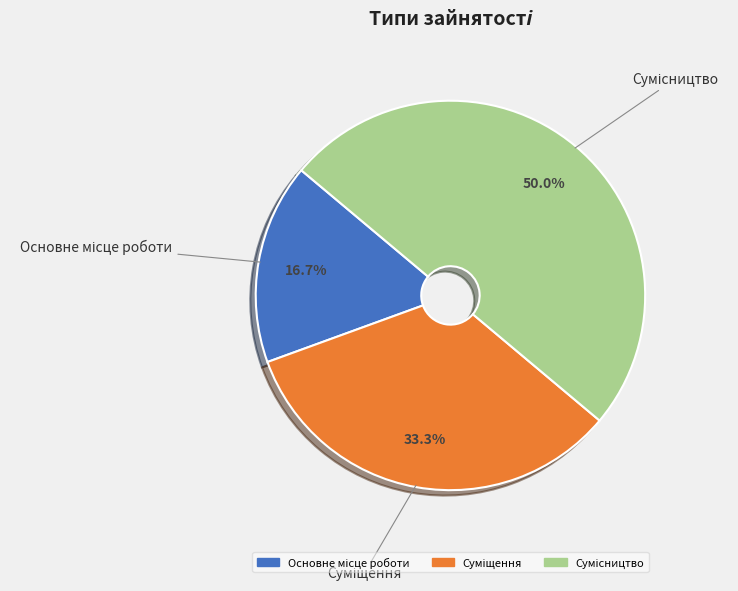

Is it true that Основне місце роботи is 17% of the pie?

True